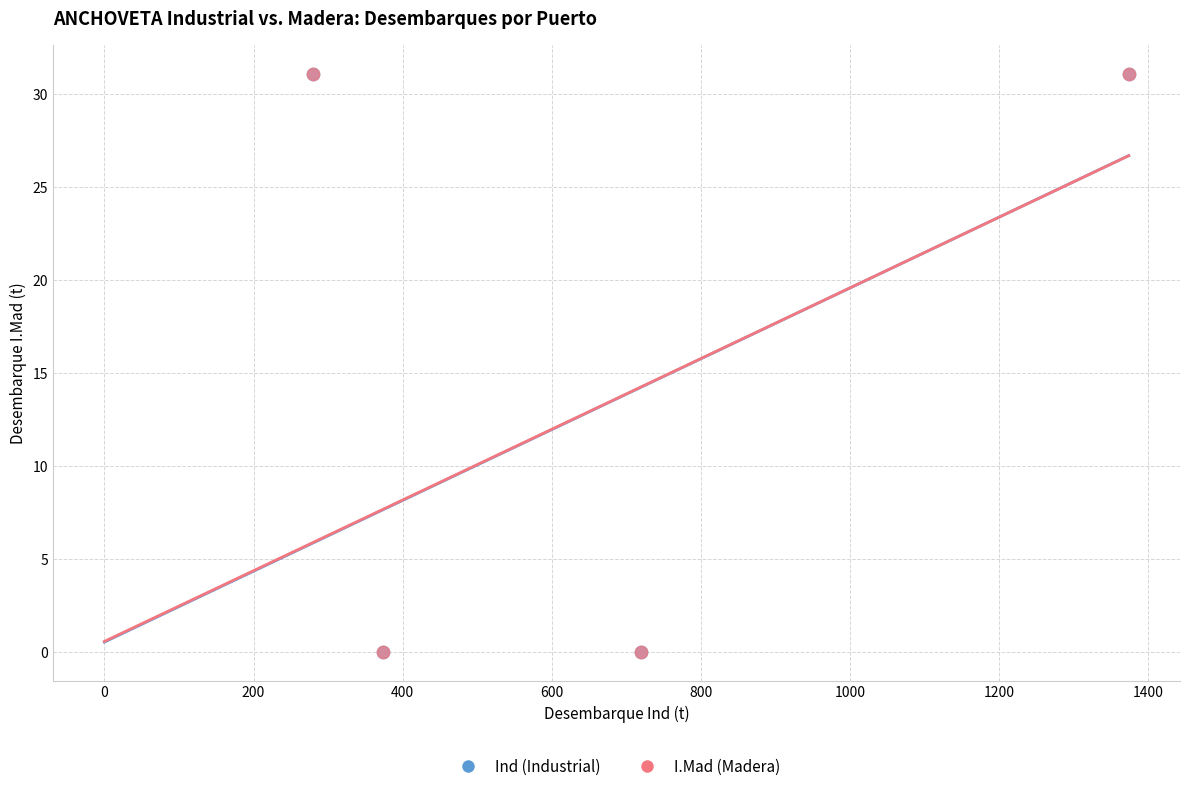

Which series has the largest Y range (max minus min)?

I.Mad (Madera)